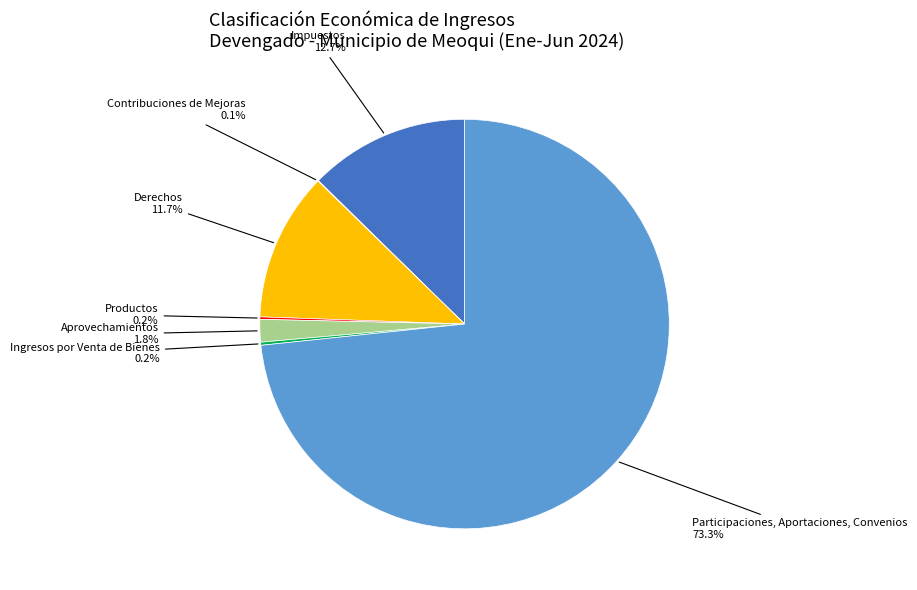

Does any single category account for the majority?

Yes